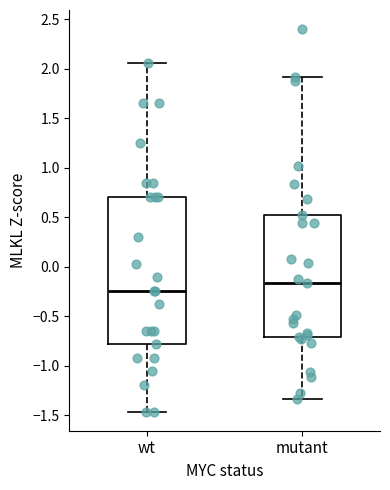

Reading left to right, read every box against the y-axis: the position of its median line, the range the box covers, and the ends of its whiskers. The values are not printed on the chart, so give them approximately, as read against the axis.

wt: median -0.25, box -0.80 to 0.70, whiskers -1.45 to 2.05
mutant: median -0.15, box -0.70 to 0.50, whiskers -1.35 to 1.90